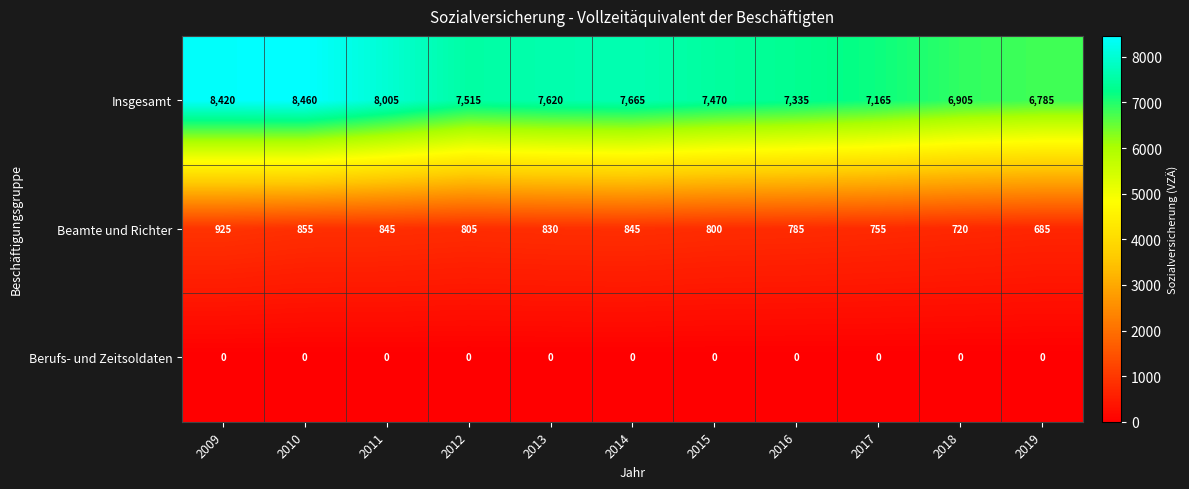

What is the greatest value displayed?

8460